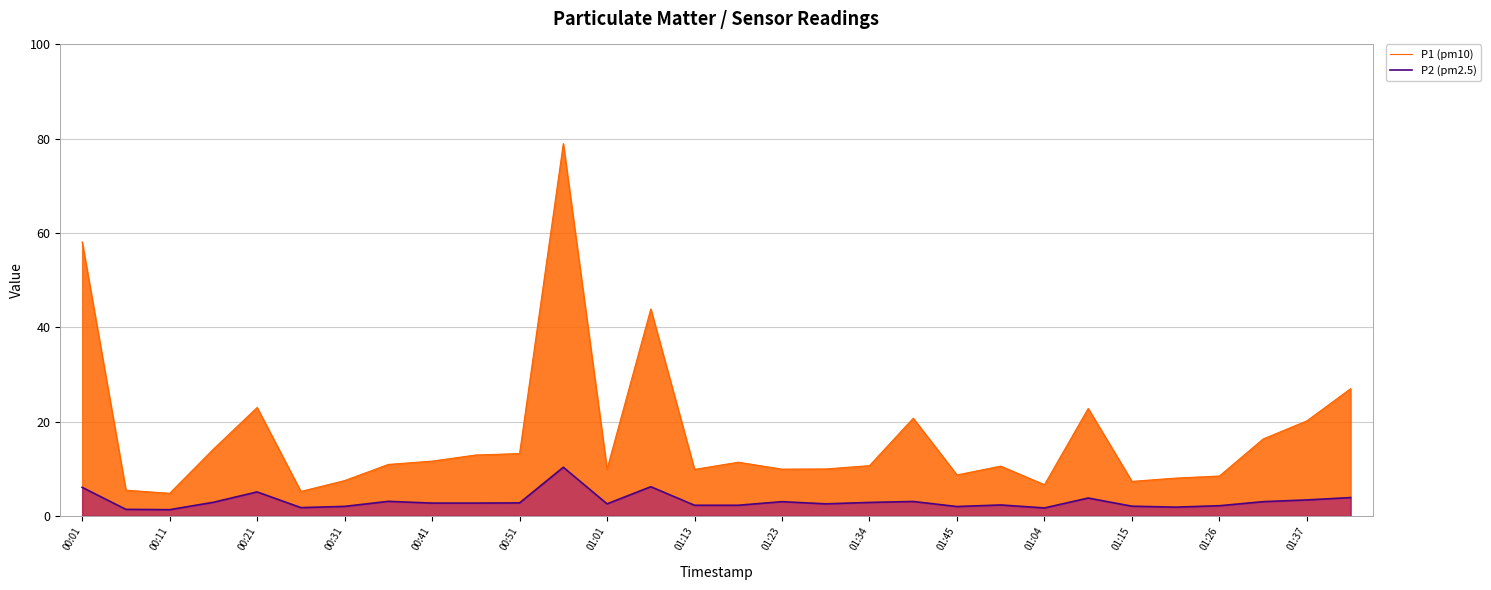

Which series has the largest total across all categories?

P1 (pm10)